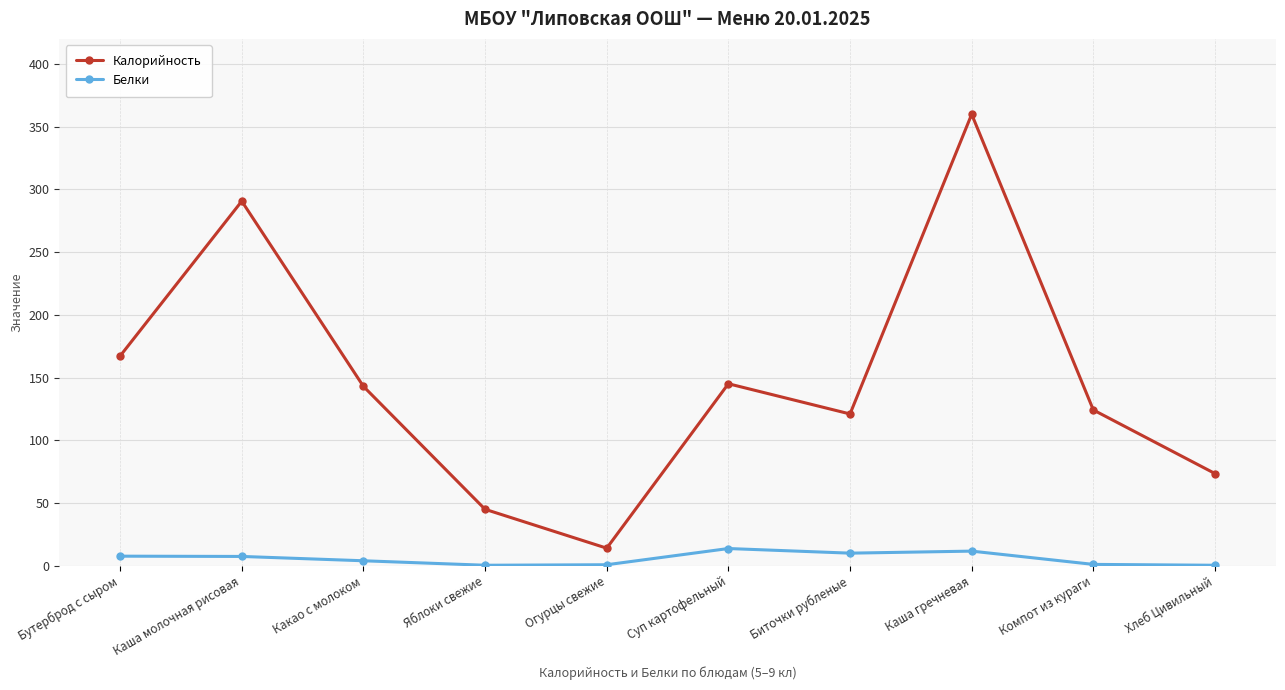

Which category has the highest value in the Калорийность series?

Каша гречневая